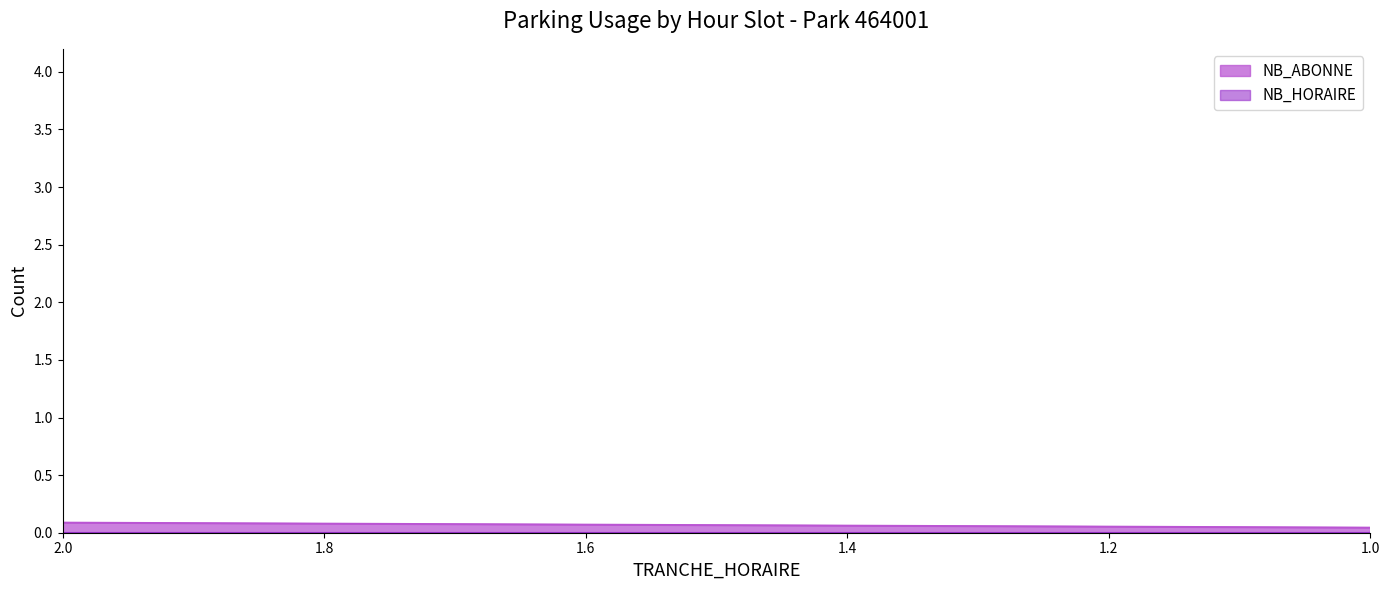

True or false: NB_ABONNE has a value of 2 at 18.

False